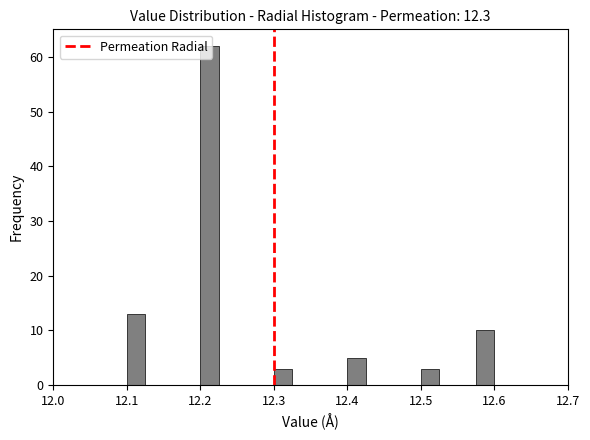

Around what value on the x-axis is the tallest bar? Give the approximate position of its centre, as read against the axis.

12.21